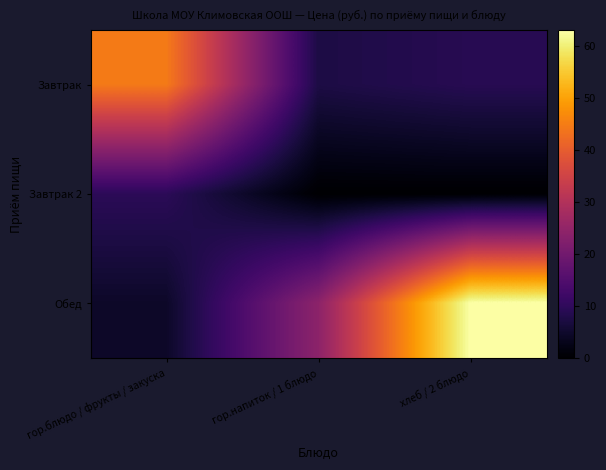

Rank the series at хлеб / 2 блюдо from highest to lowest value.

Обед, Завтрак, Завтрак 2